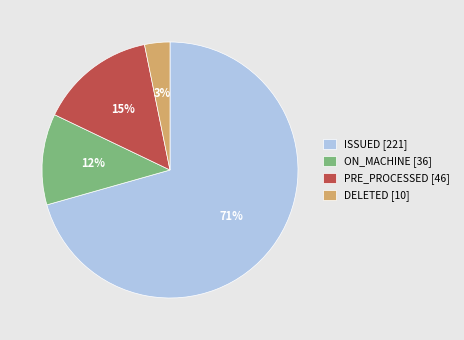

To the nearest percent, what is the combined percentage of PRE_PROCESSED [46] and ISSUED [221]?

85%